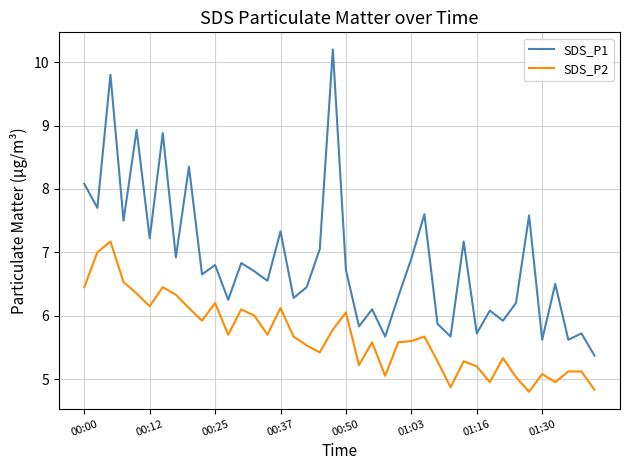

What is the sum of all SDS_P2 values?

227.3